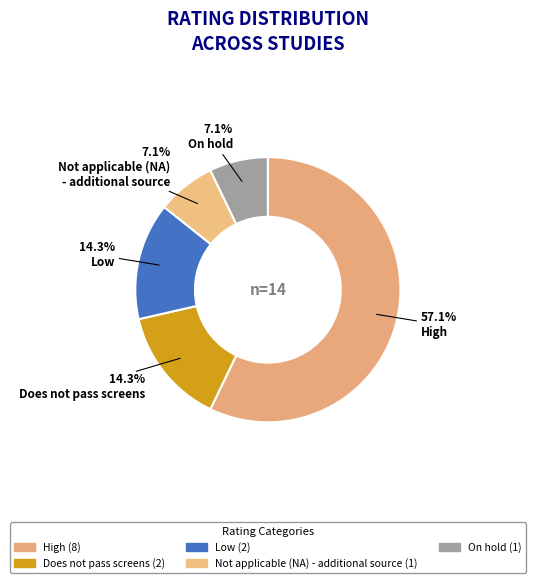

Rank the categories by value from highest to lowest.

High, Does not pass screens, Low, Not applicable (NA) - additional source, On hold